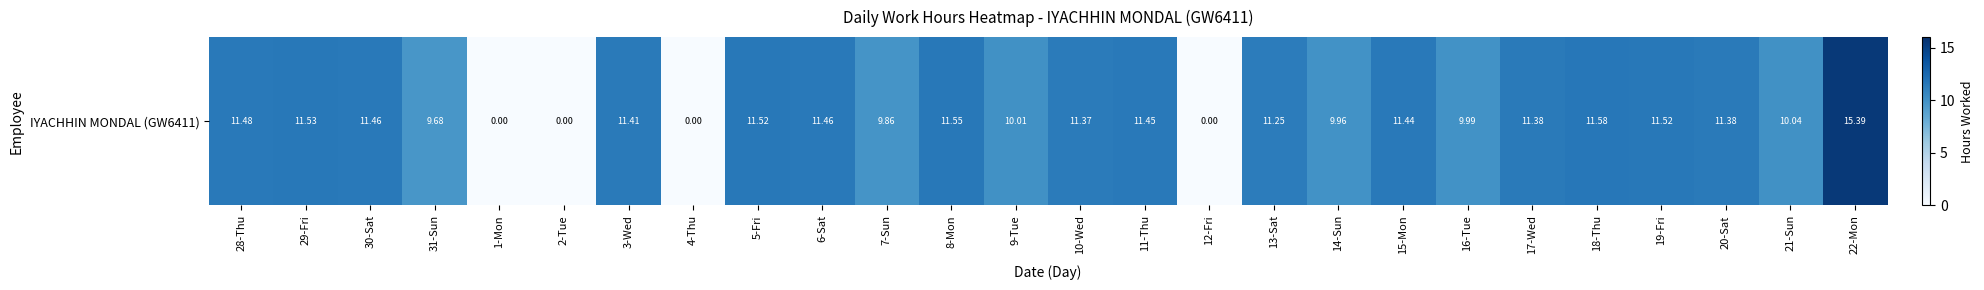

At which category does the chart reach its minimum across all series?

1-Mon